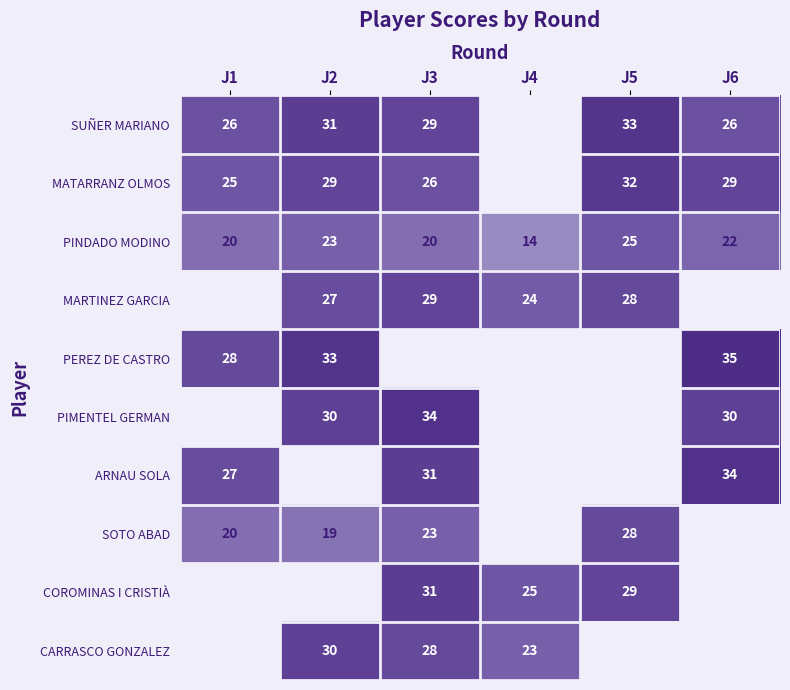

True or false: SOTO ABAD has a value of 47 at J5.

False